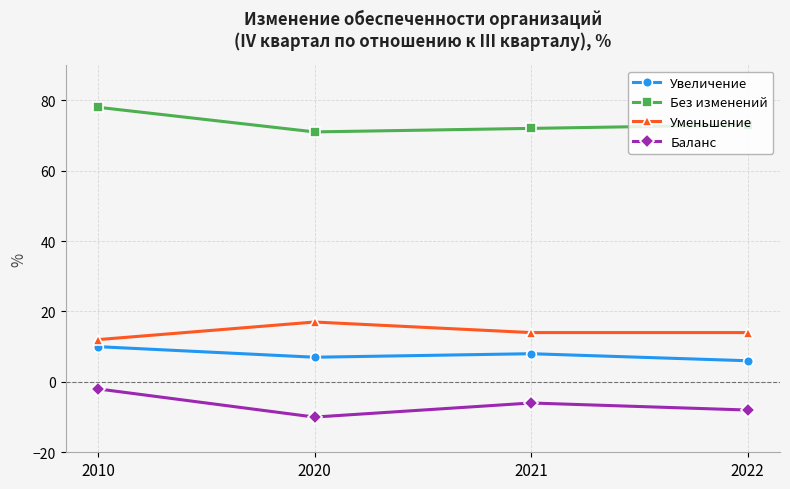

Rank the series by their maximum value, from highest to lowest.

Без изменений, Уменьшение, Увеличение, Баланс